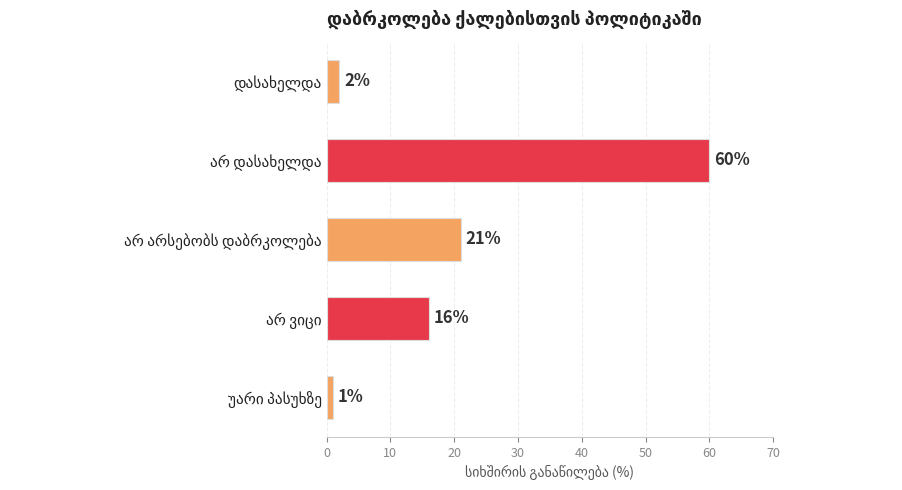

What is the sum of all values?

100